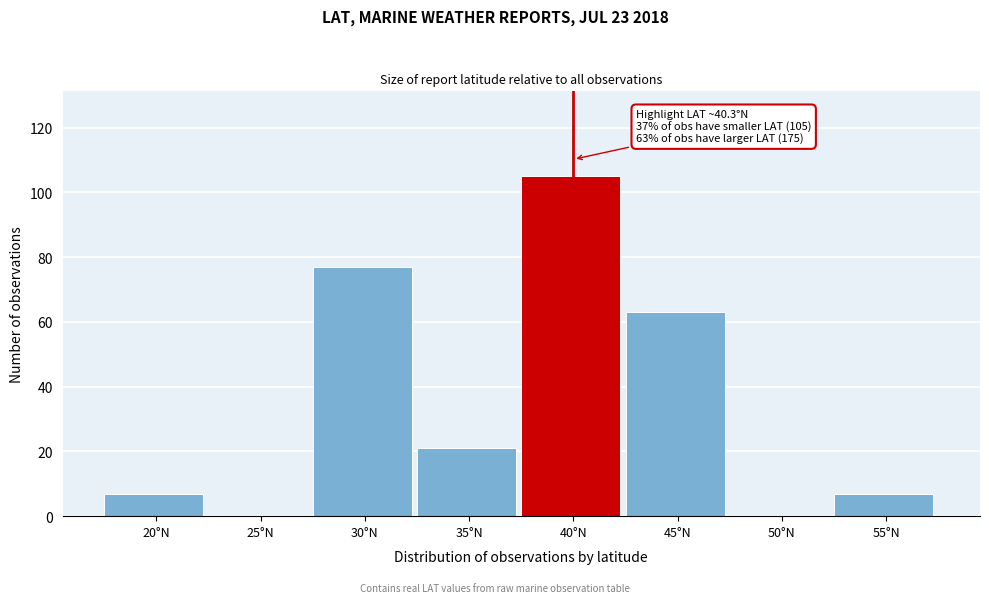

Reading left to right, extract all data points from this chart.

20°N=7	25°N=0	30°N=77	35°N=21	40°N=105	45°N=63	50°N=0	55°N=7